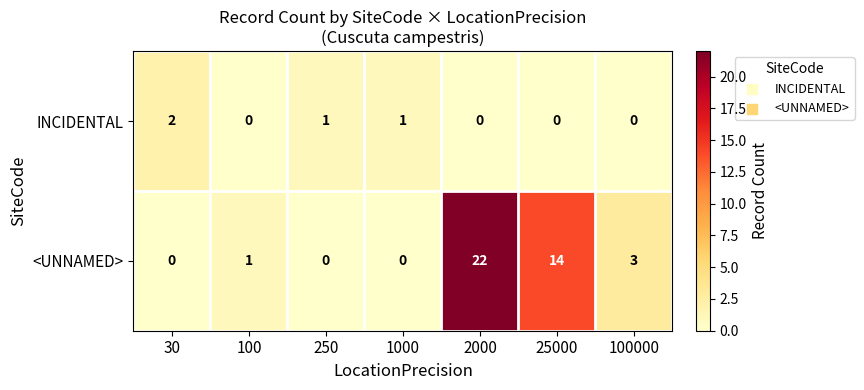

What is the total value across all series at 2000?

22